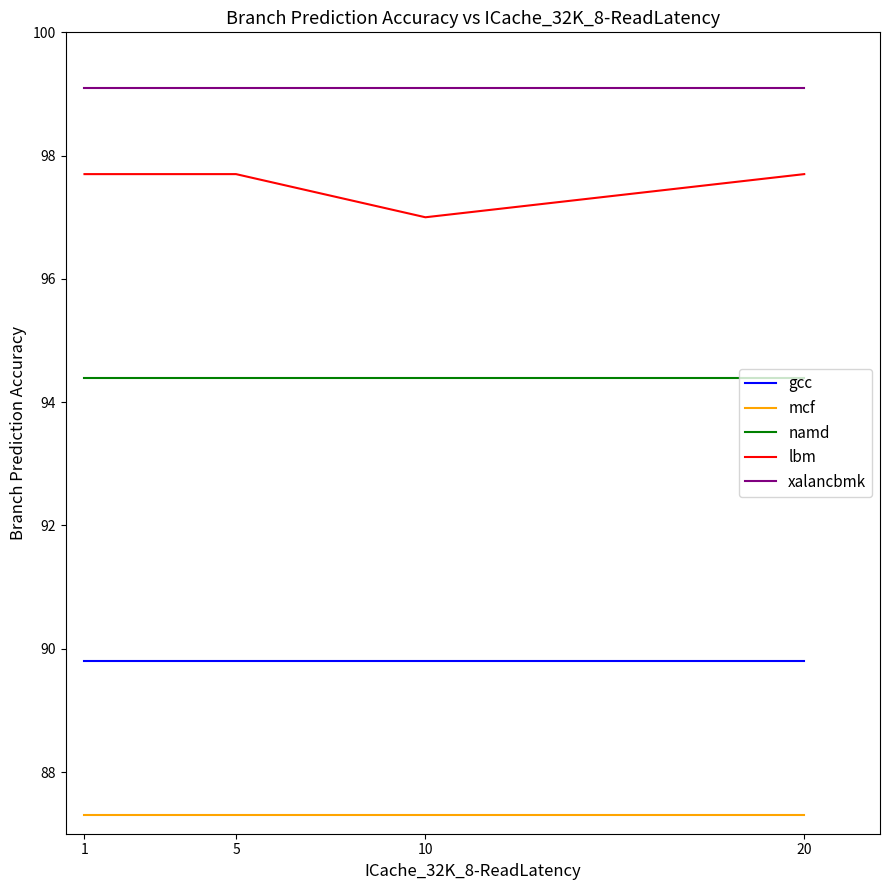

What is the spread (max minus min) of values at 5?

11.8